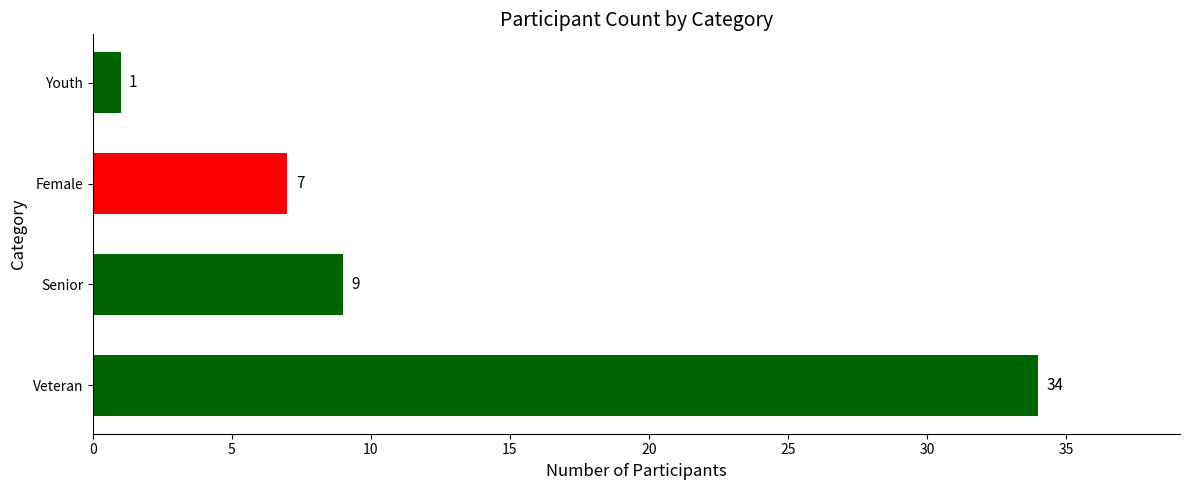

List the labels in order of value, smallest first.

Youth, Female, Senior, Veteran